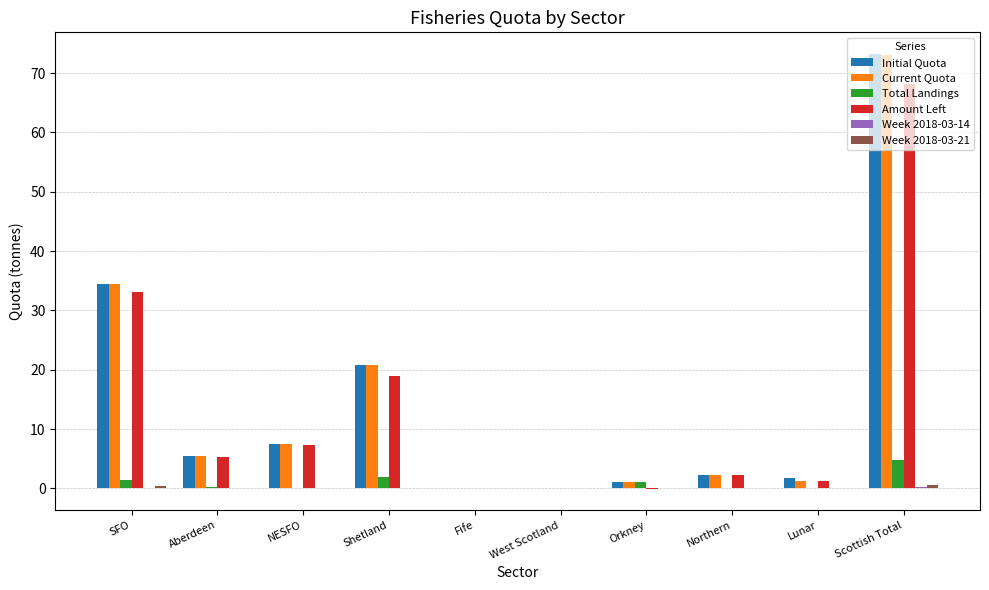

What is the sum of the Initial Quota values at SFO and Northern?

36.6